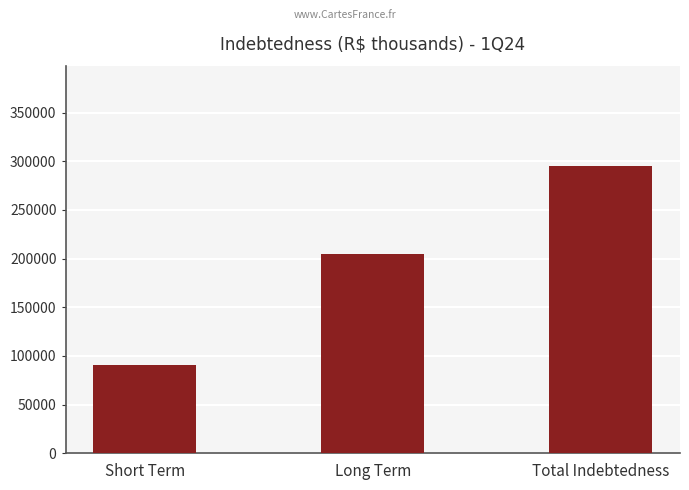

Reading right to left, extract all data points from this chart.

Total Indebtedness=294981	Long Term=204445	Short Term=90295